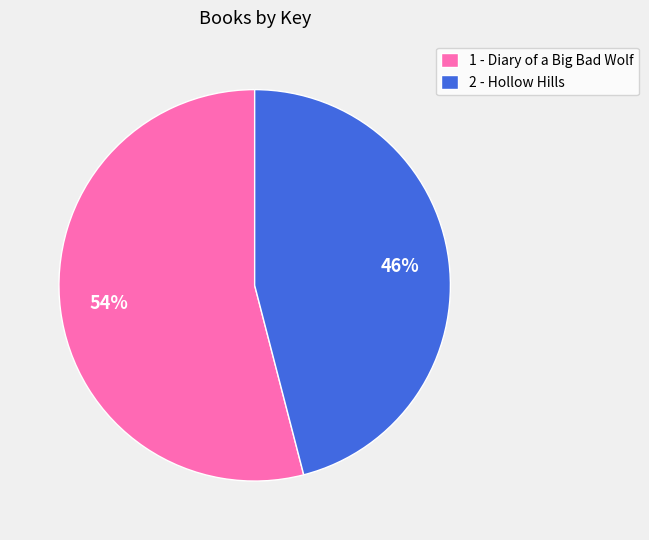

What is the majority slice?

1 - Diary of a Big Bad Wolf